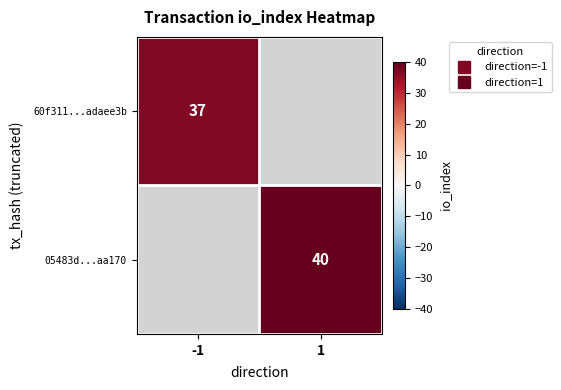

At how many categories does at least one series exceed 37?

1